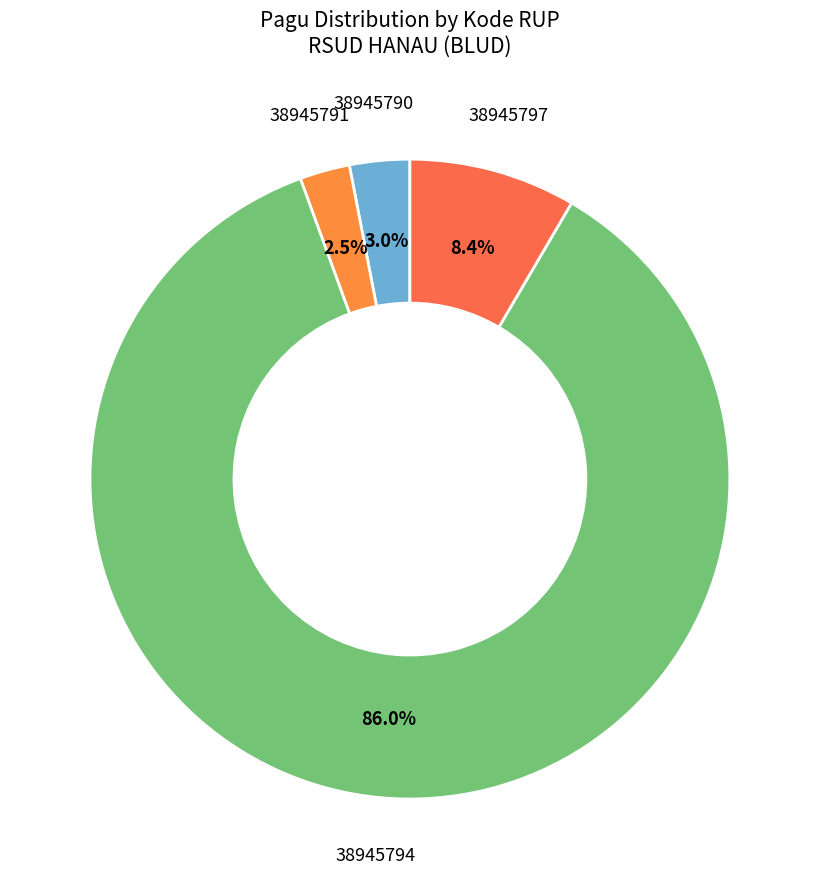

Which category has the biggest portion of the pie?

38945794